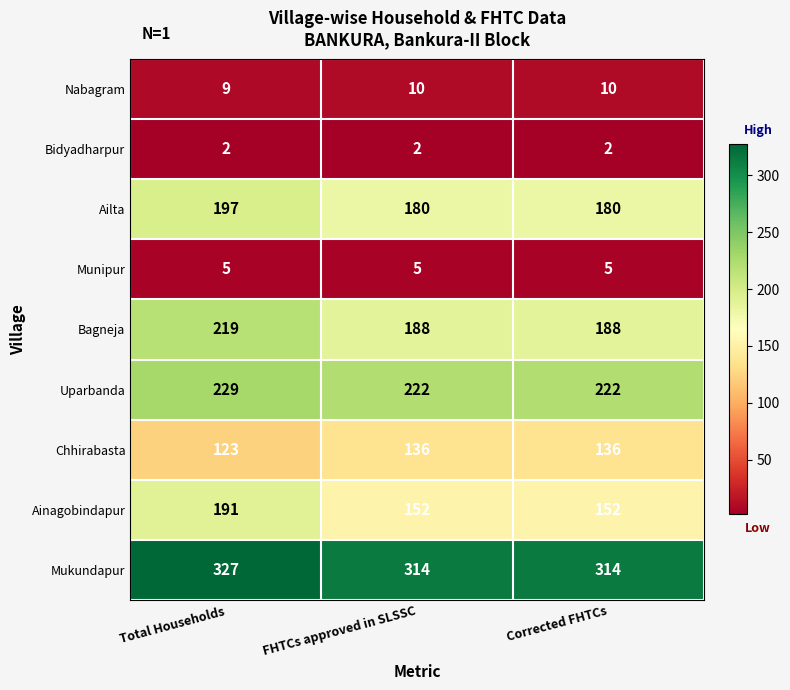

Read the Ainagobindapur value at FHTCs approved in SLSSC, to the nearest 10.

150